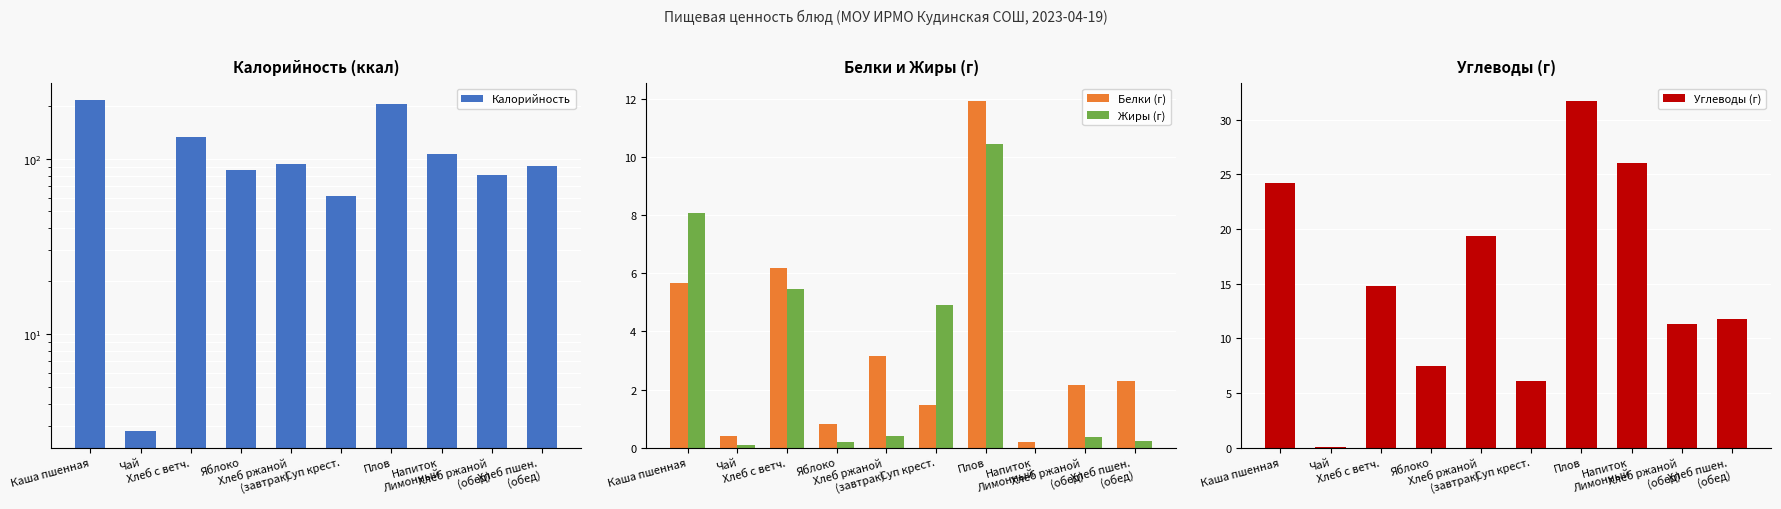

What is the highest value of the Углеводы (г) series?

31.7